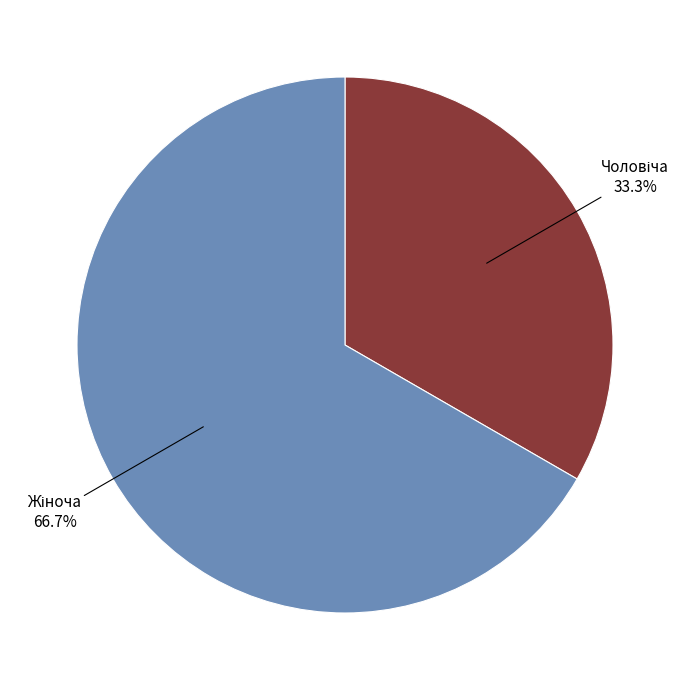

Does any single category account for the majority?

Yes